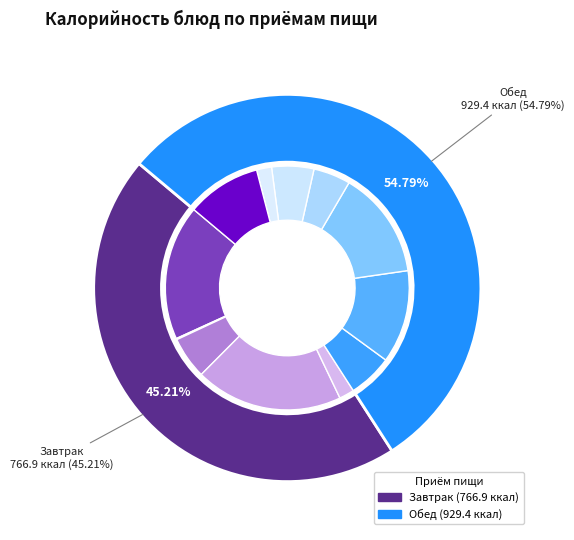

How much of the chart is everything except Печенье?

90.2%